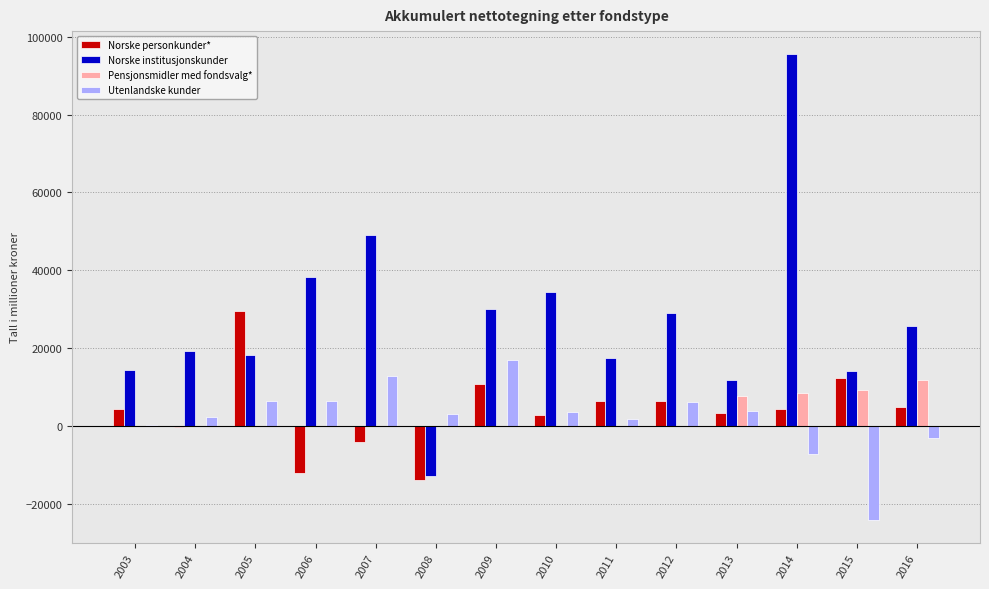

Between 2013 and 2015, which series saw the biggest shift?

Utenlandske kunder